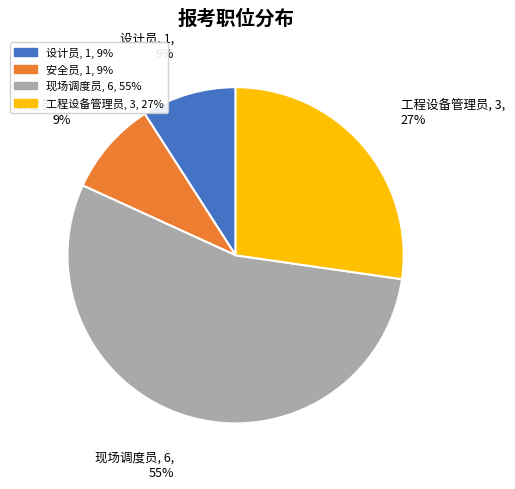

Which category has the biggest portion of the pie?

现场调度员